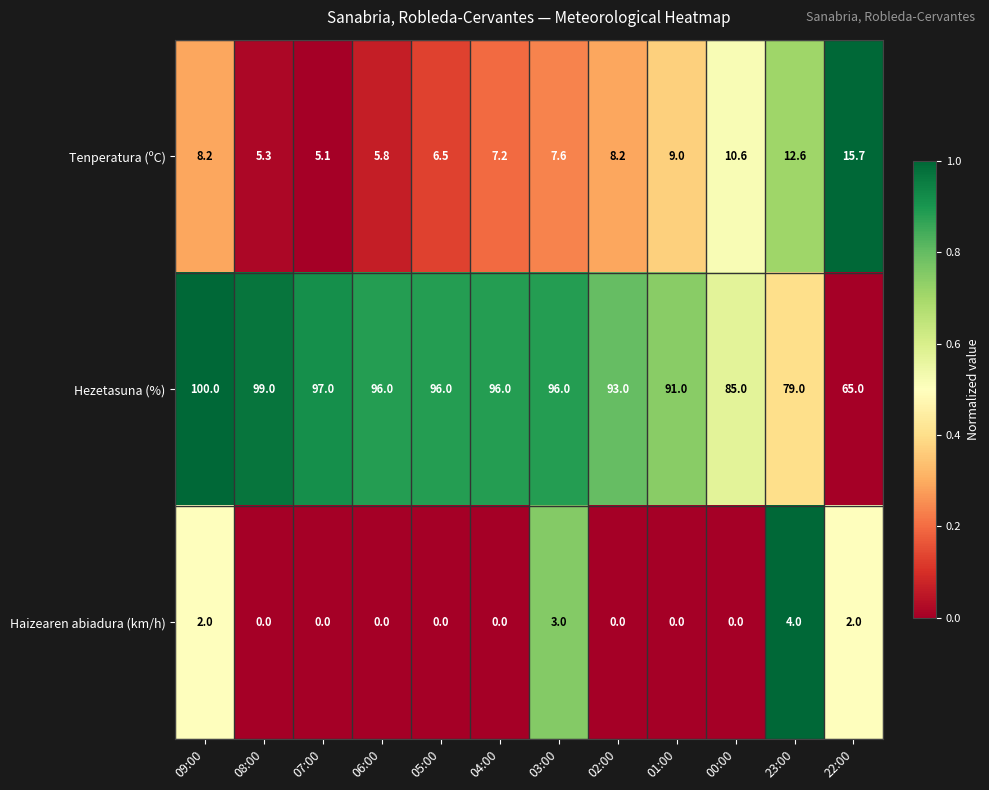

At which category does the chart reach its peak across all series?

09:00